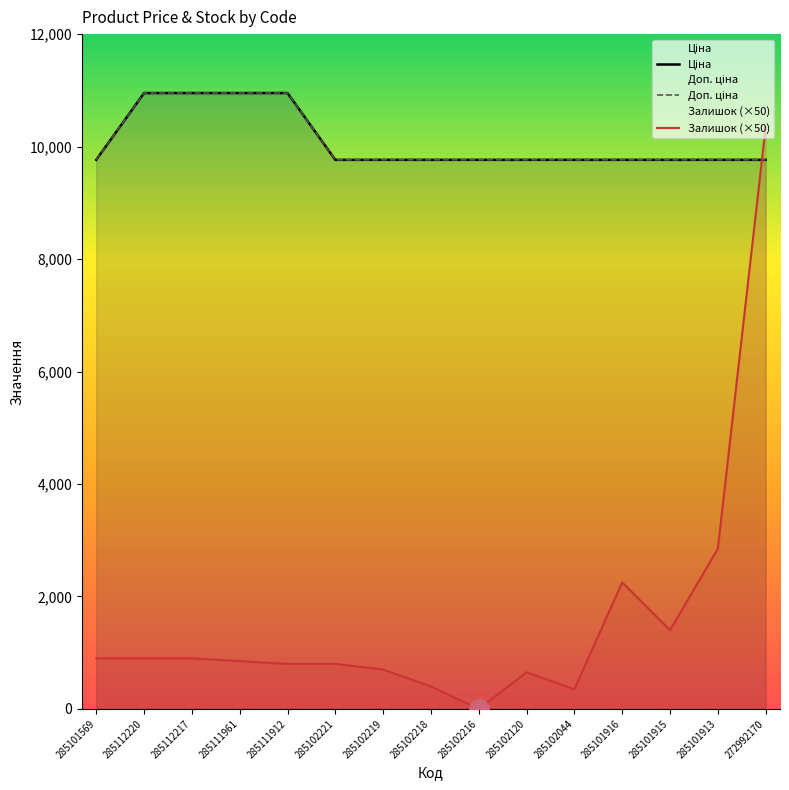

How many lines are shown in the chart?

3